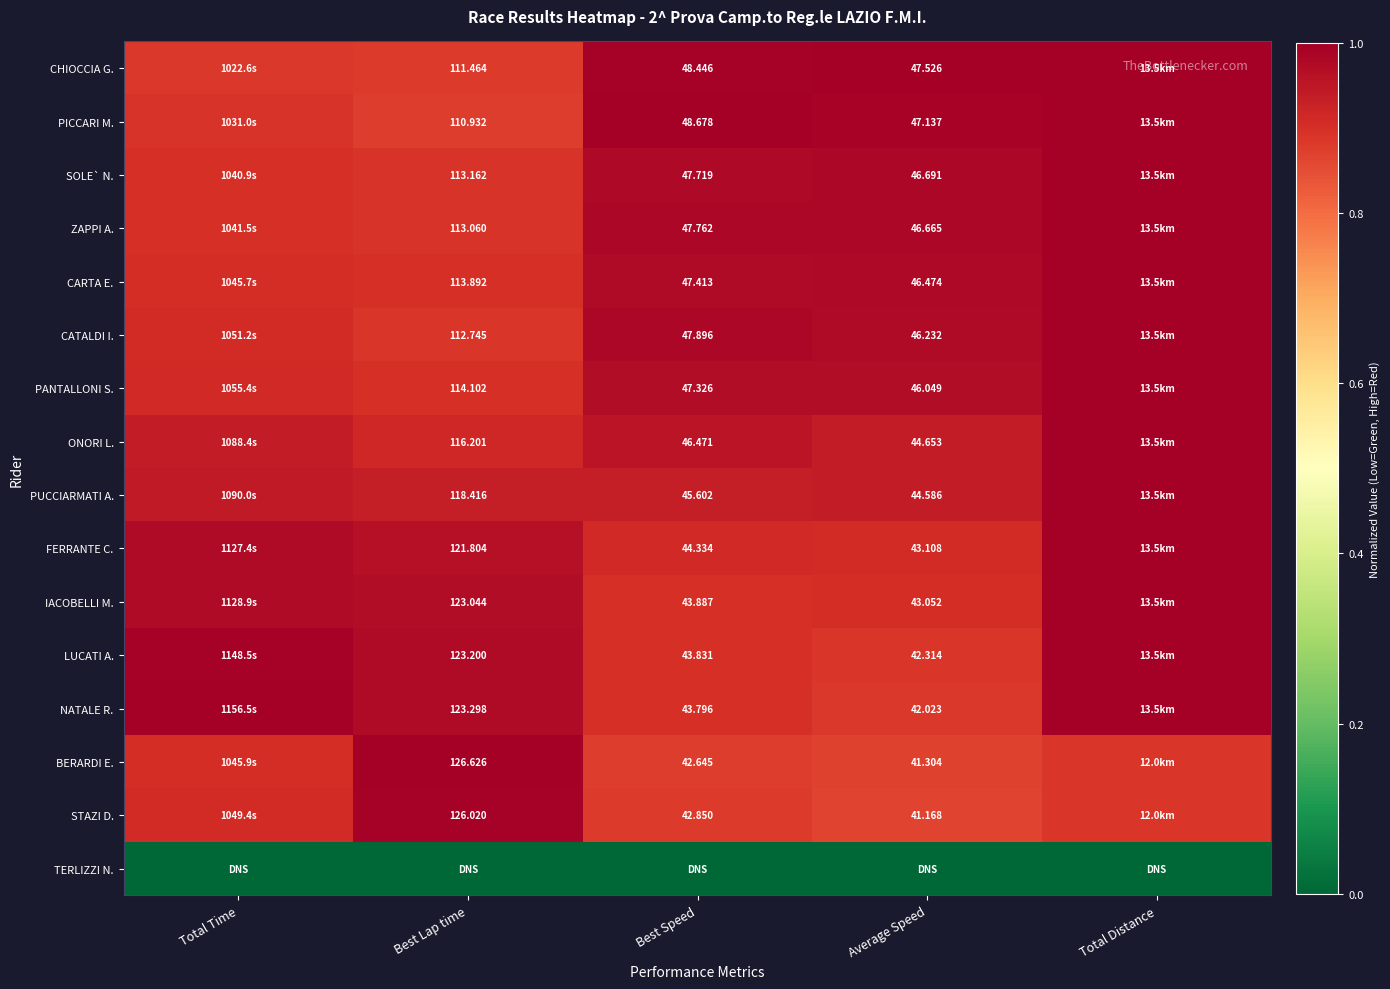

How many categories are shown in the chart?

5